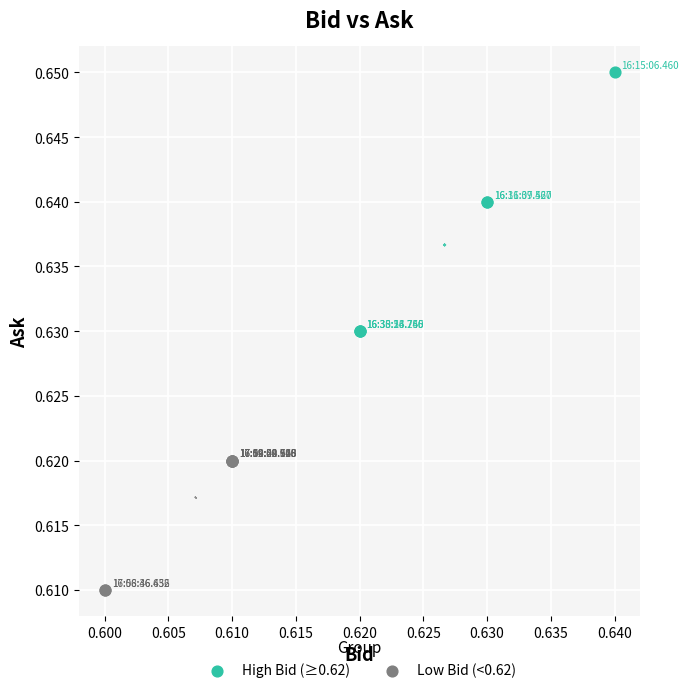

Which series contains the highest Y value?

High Bid (≥0.62)